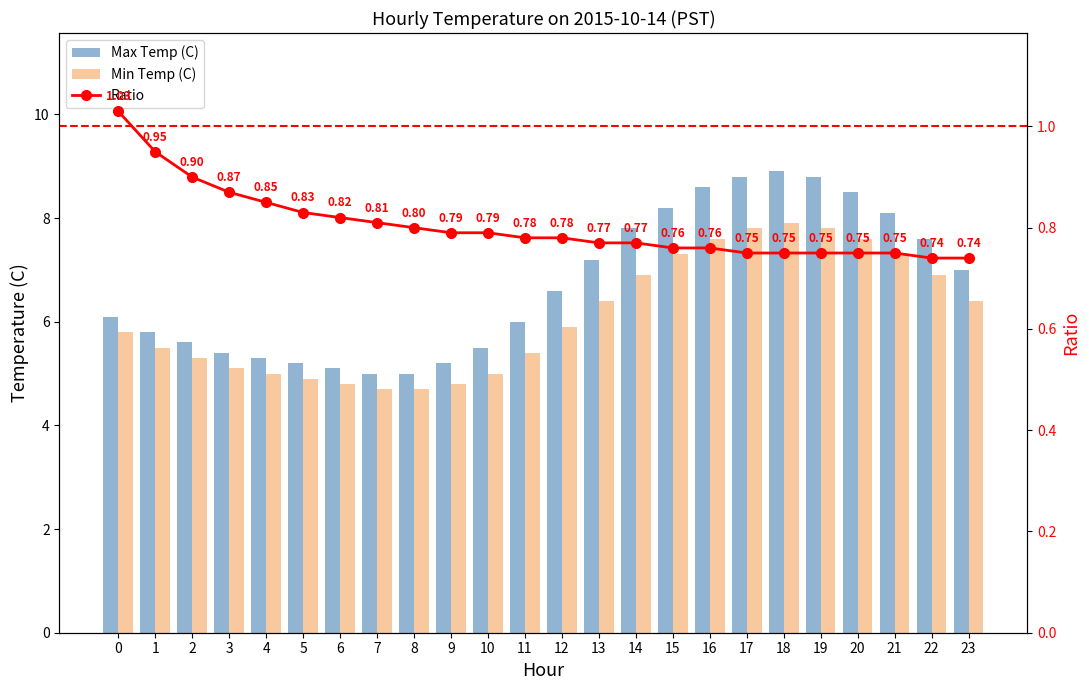

What is the sum of all Max Temp (C) values?

161.3